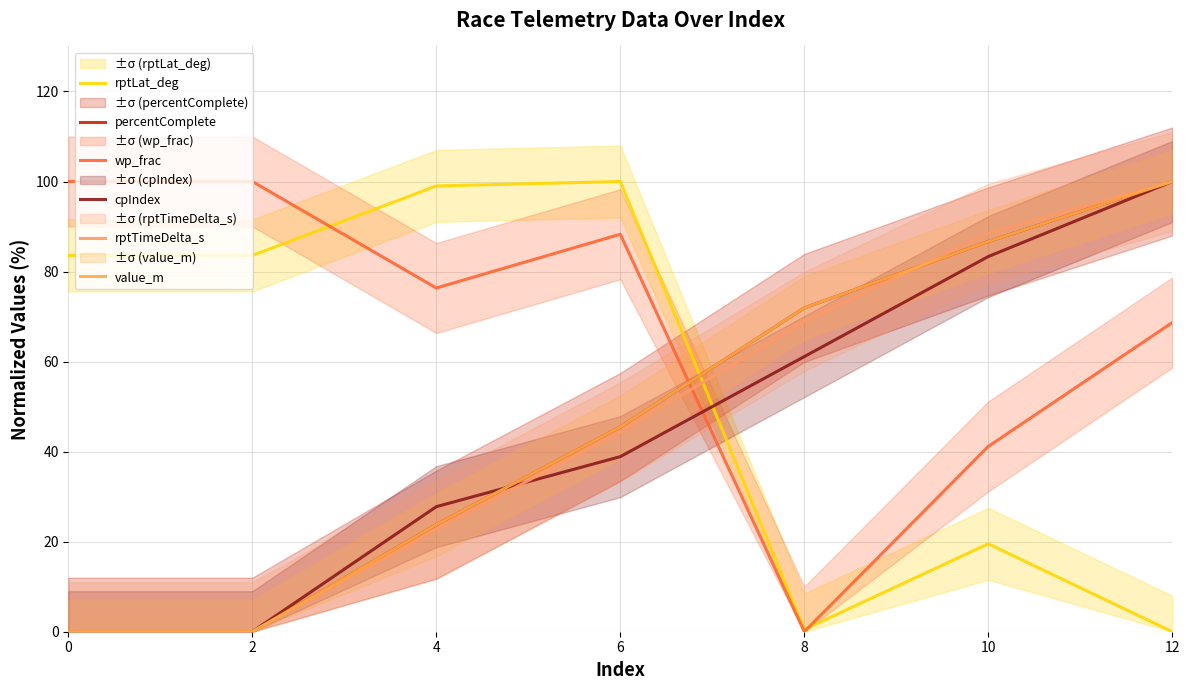

Where does the cpIndex series first go above 38?

6